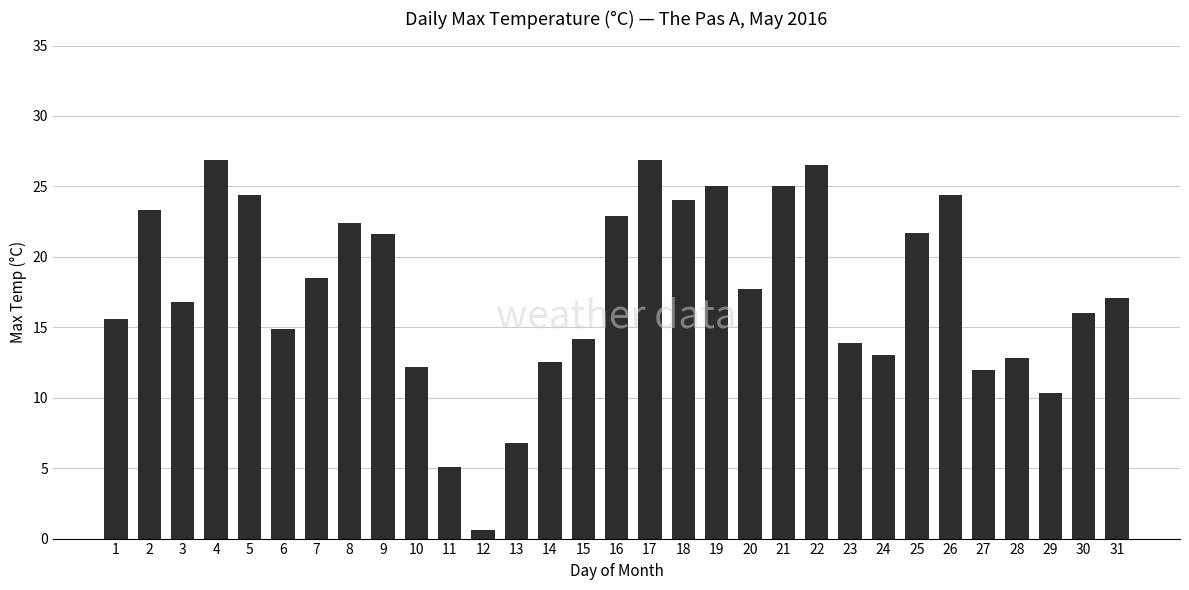

What is the sum of the values at 11 and 17?

32.0